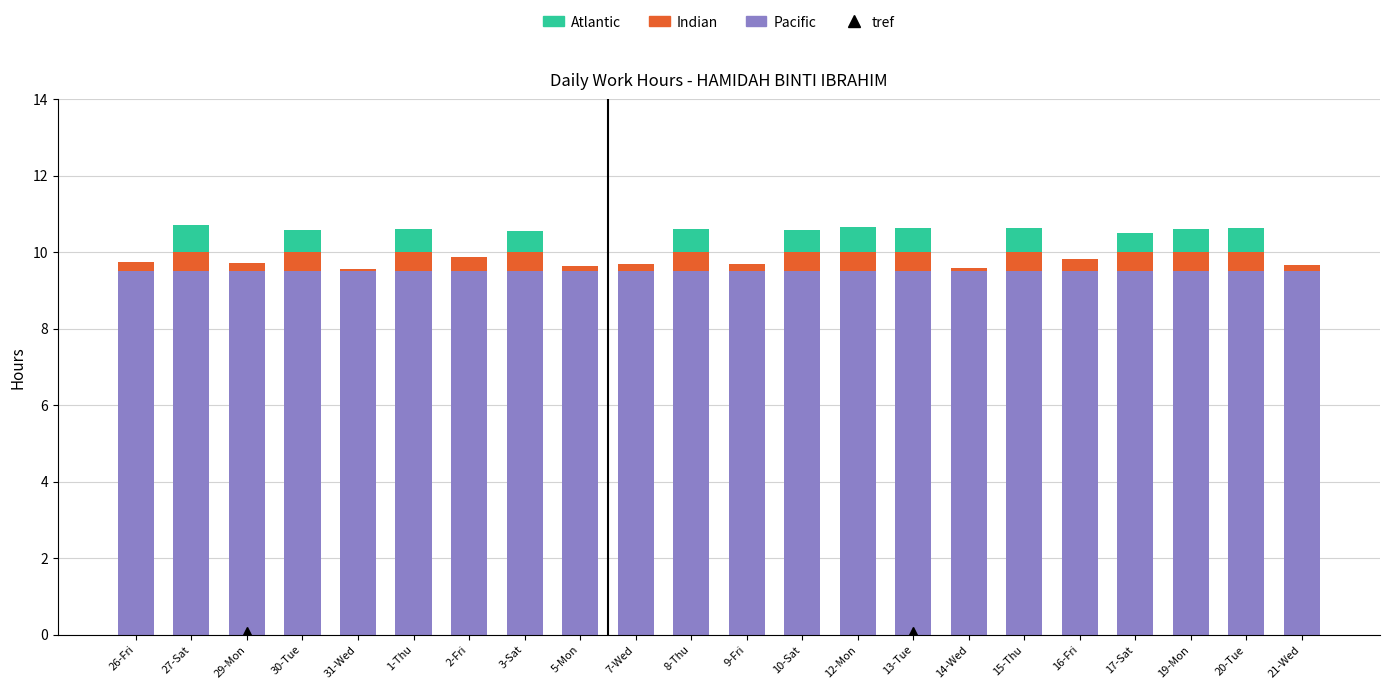

What is the total value across all series at 15-Thu?

10.6